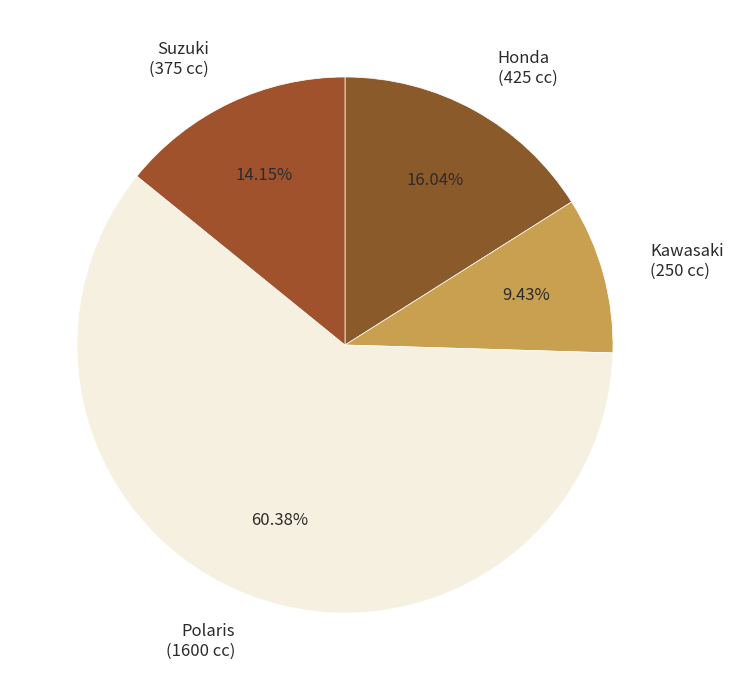

Rank the categories by value from highest to lowest.

Polaris (1600 cc), Honda (425 cc), Suzuki (375 cc), Kawasaki (250 cc)